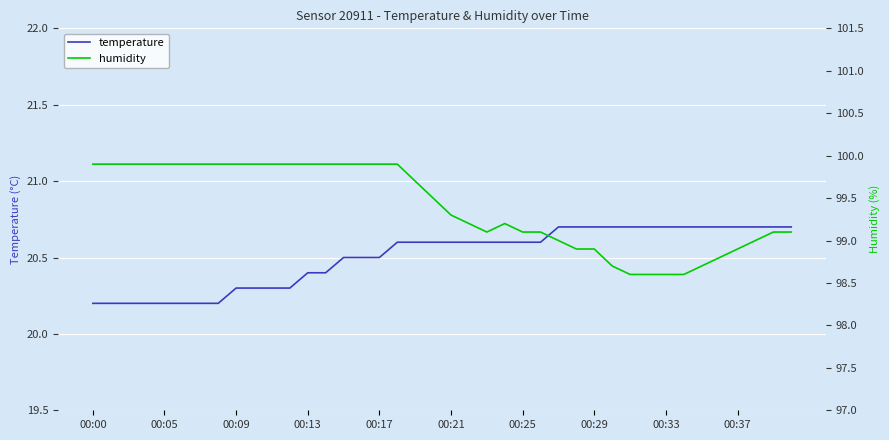

Rank the series at 26 from highest to lowest value.

humidity, temperature